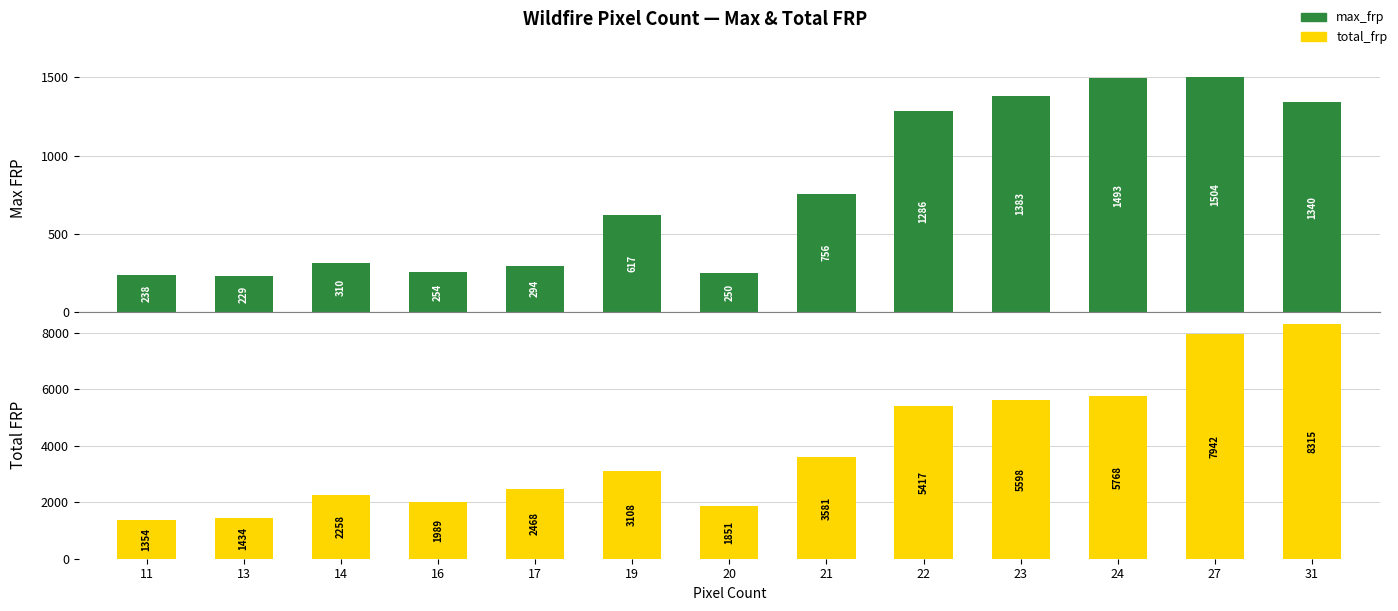

What is the total value across all series at 20?

2100.0